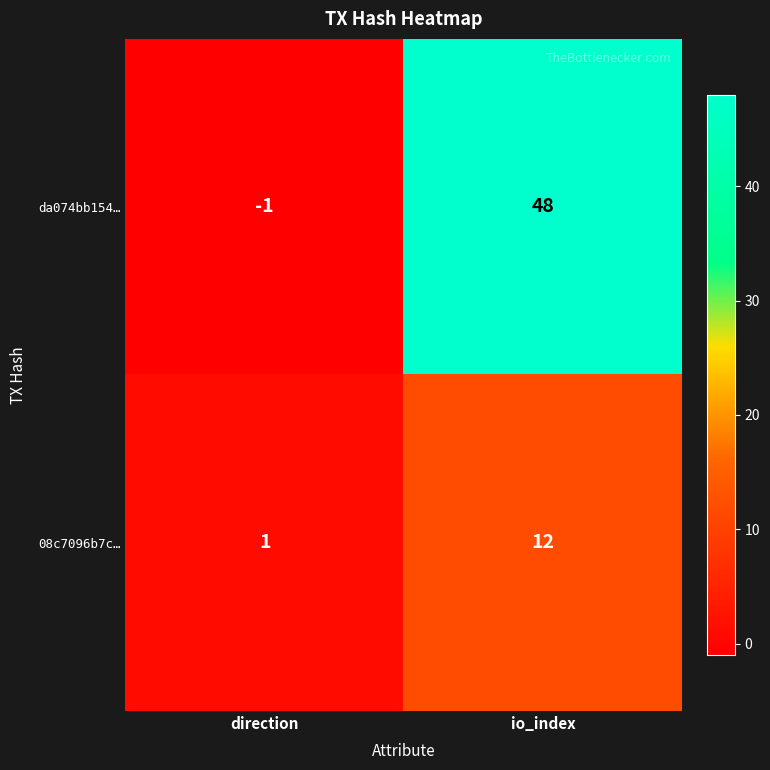

Reading right to left, extract all data points from this chart.

da074bb154…: 48	-1
08c7096b7c…: 12	1